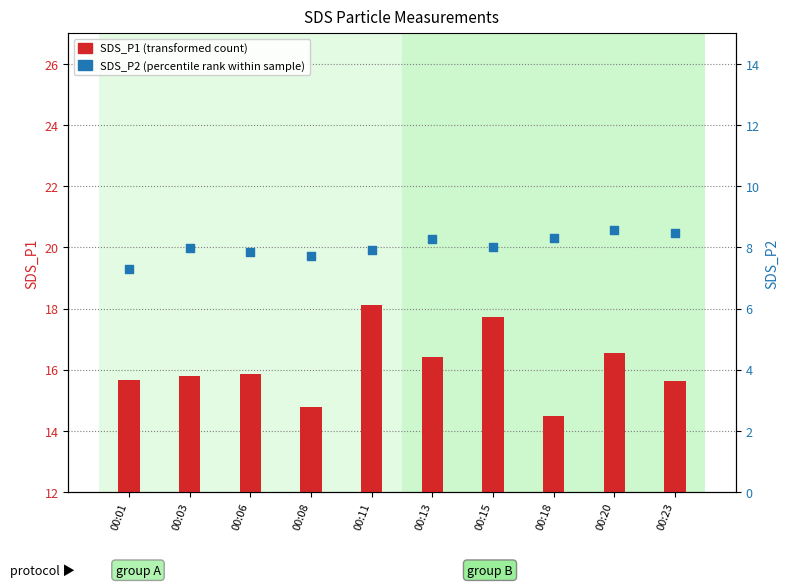

At how many categories does at least one series exceed 16?

4